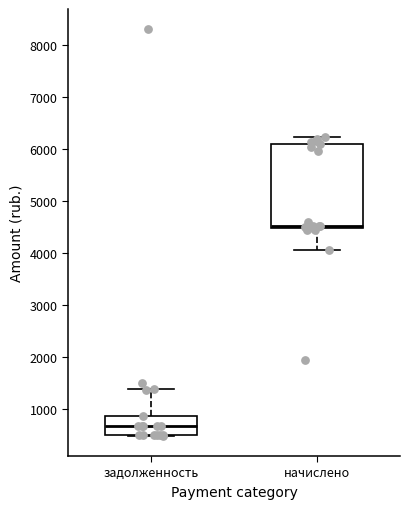

Reading left to right, transcribe this box plot: for each box, give where its median line is, the range the box spans, and where its two whiskers end, as read against the y-axis. The values are not printed on the chart, so give them approximately, as read against the axis.

задолженность: median 700, box 500 to 900, whiskers 500 to 1400
начислено: median 4500 (just above the box's lower edge), box 4500 to 6100, whiskers 4100 to 6200